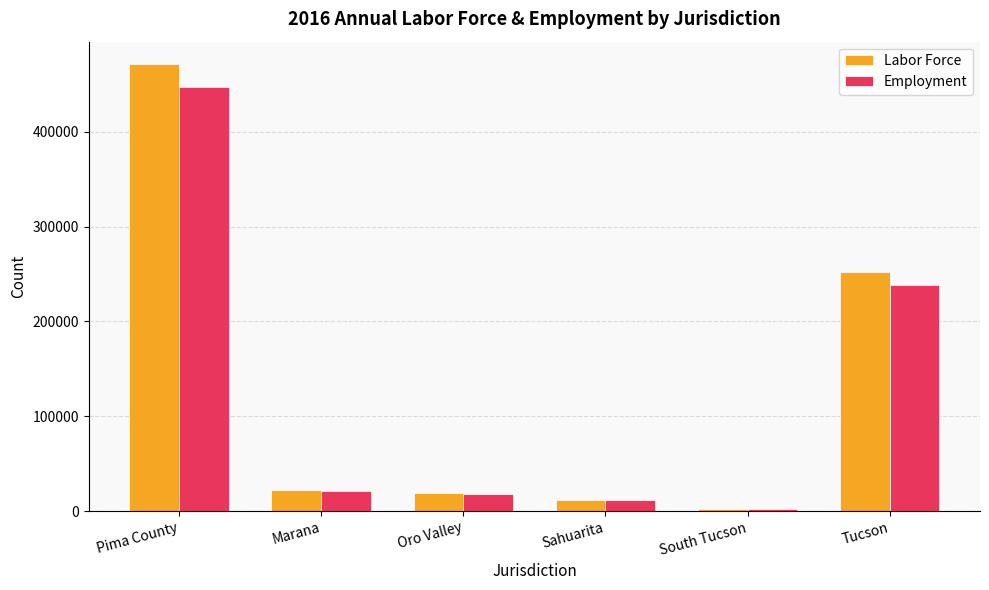

Reading left to right, list all the values displayed in this chart.

Labor Force: 471452	21913	18985	12147	2191	252049
Employment: 447695	21056	18087	11594	1965	238619